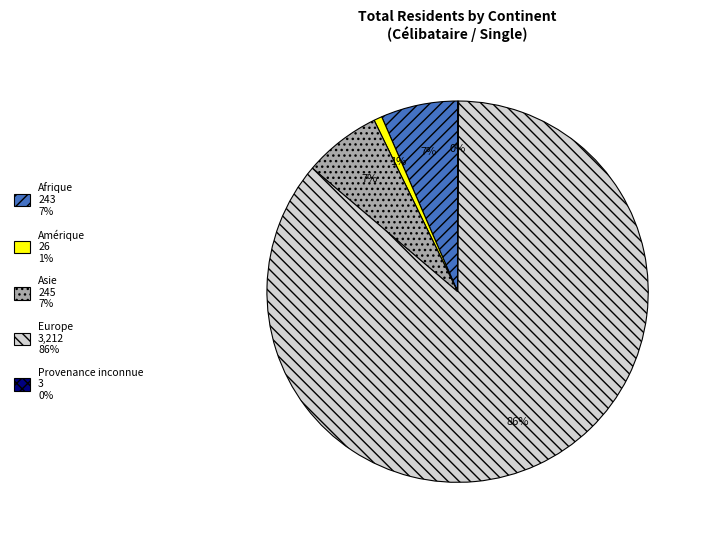

Is there any slice that represents more than half of the pie?

Yes